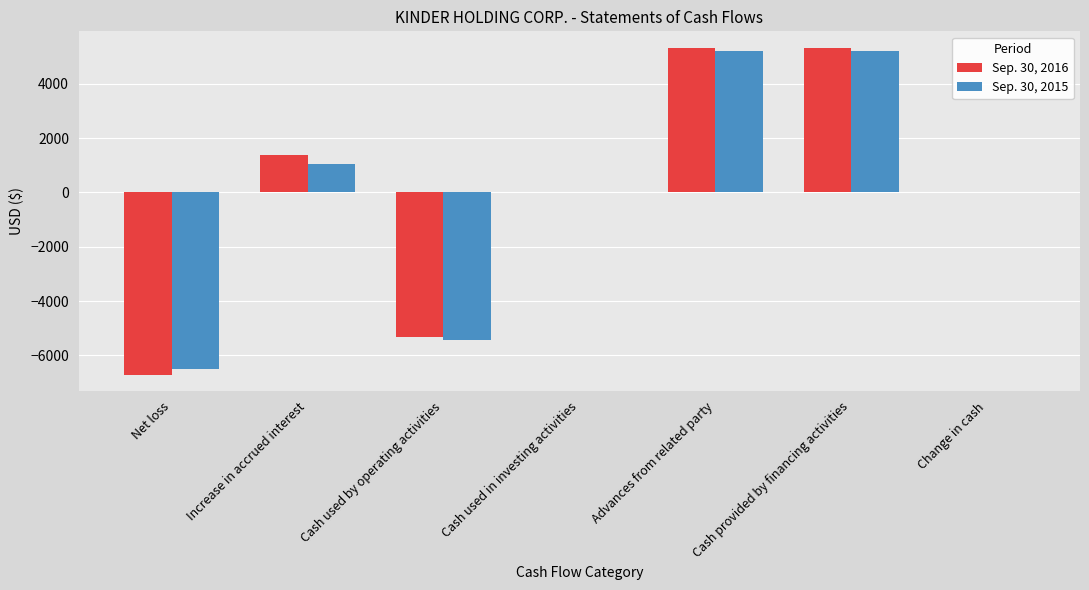

Is the value of Sep. 30, 2016 at Cash used in investing activities greater than the value of Sep. 30, 2015 at Cash provided by financing activities?

No